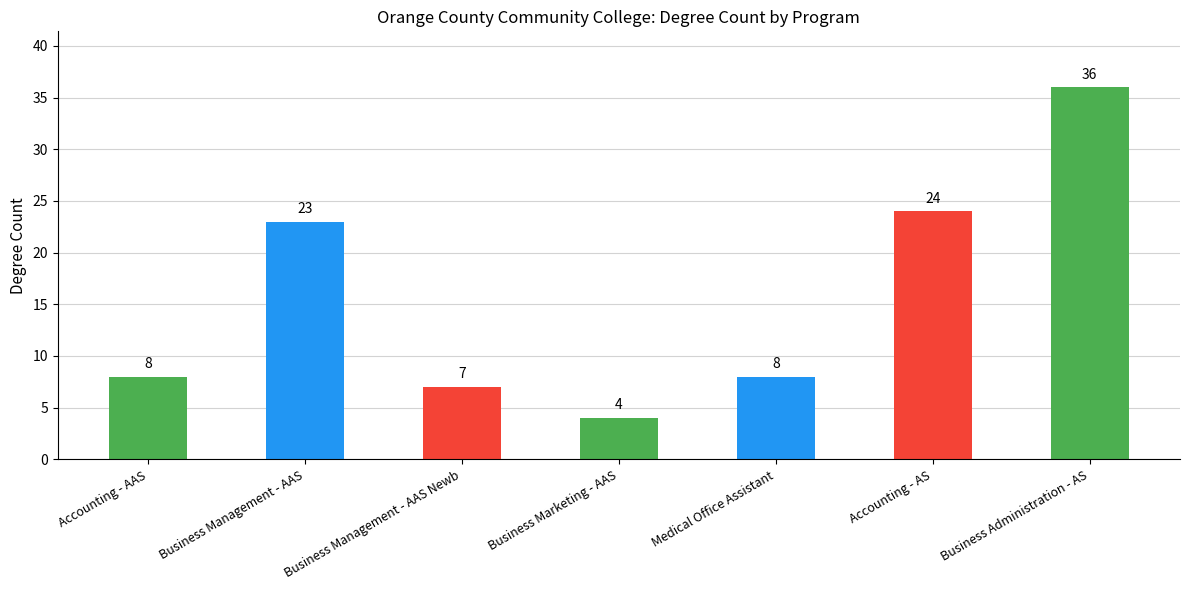

What is the difference between the maximum and minimum values?

32